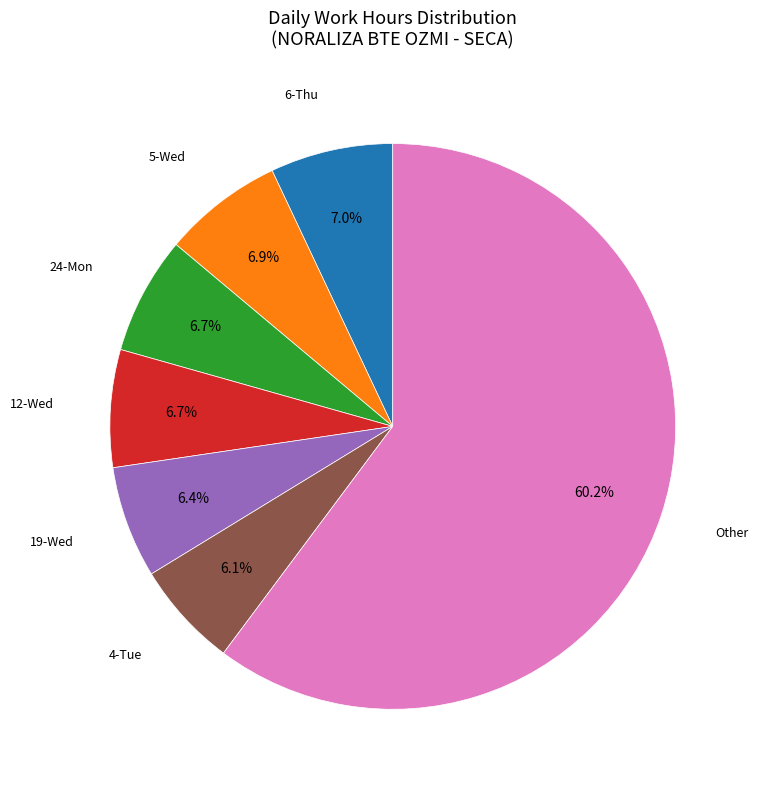

Is there a majority slice in this chart?

Yes